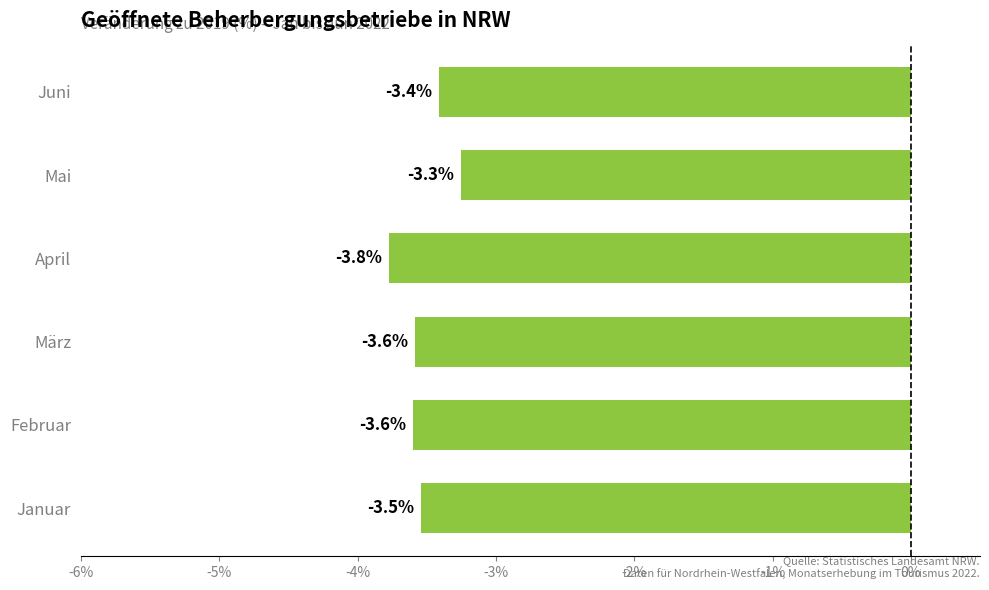

What is the difference between the maximum and minimum values?

0.5